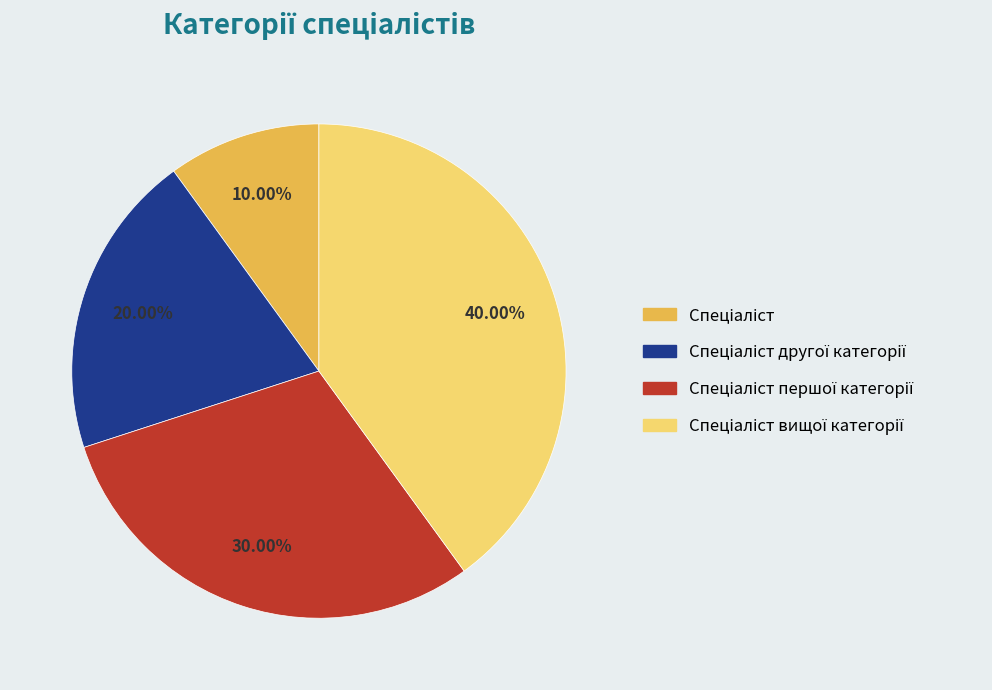

Does any single category account for the majority?

No